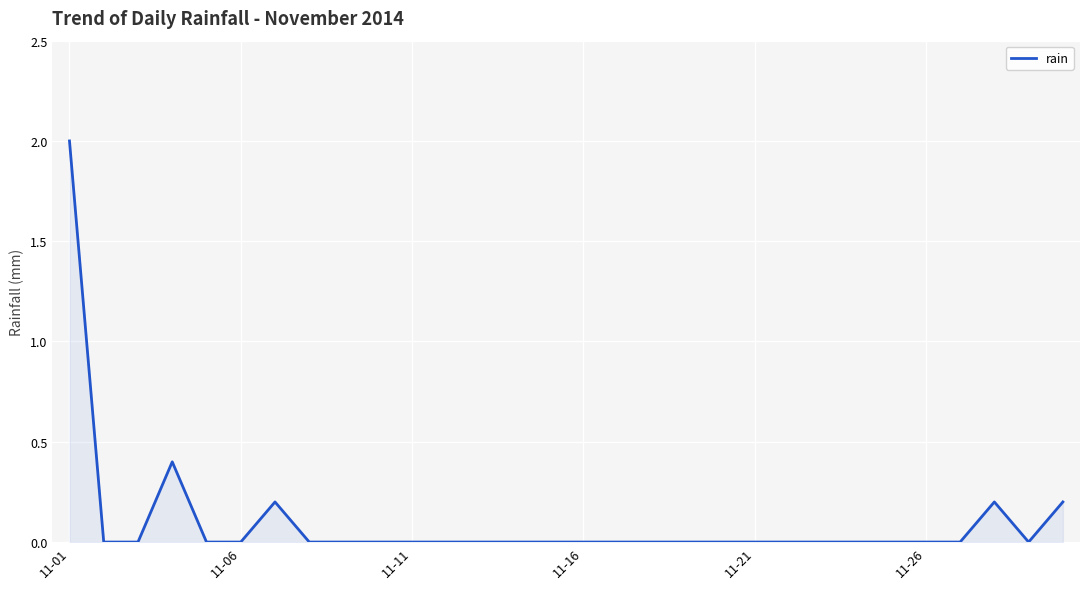

How many lines are shown in the chart?

1